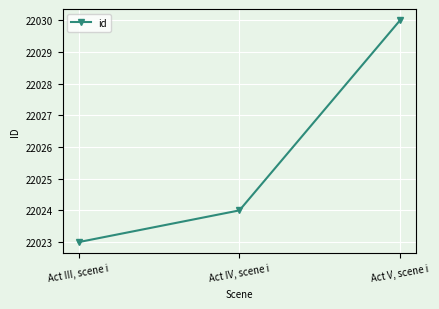

True or false: the data shows 22030 at Act V, scene i.

True